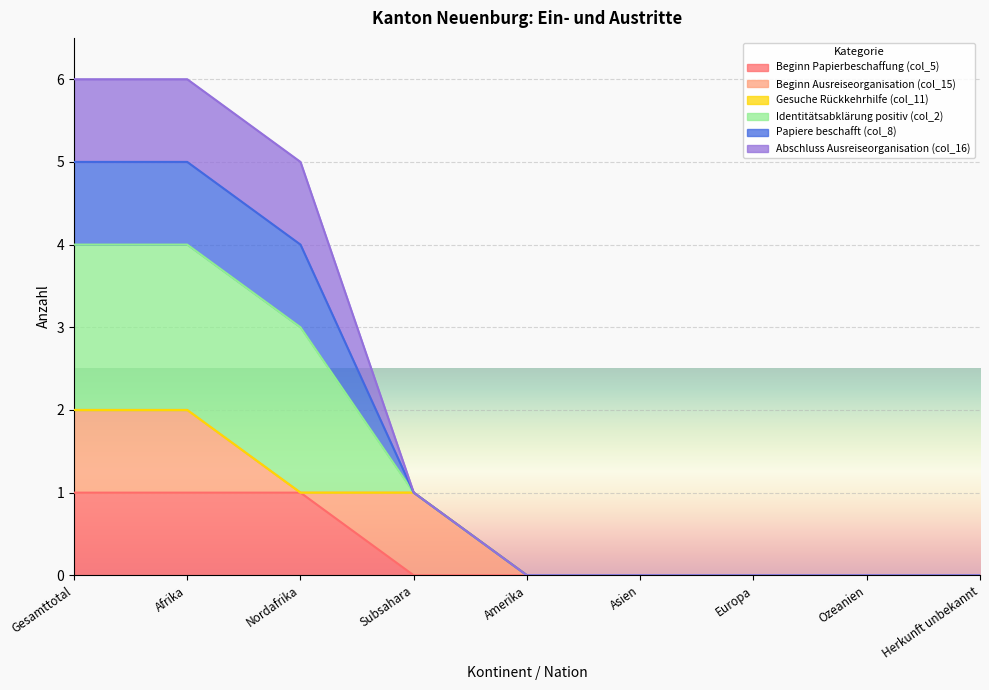

How many Beginn Papierbeschaffung (col_5) values are between 0 and 1?

9